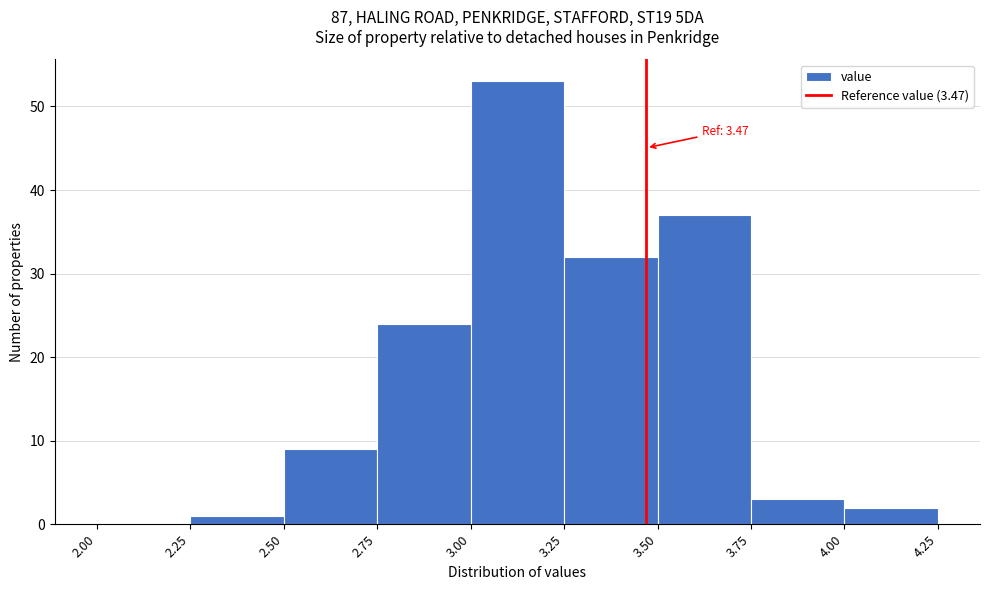

Over which range of the x-axis is the bar tallest?

3.00 to 3.25